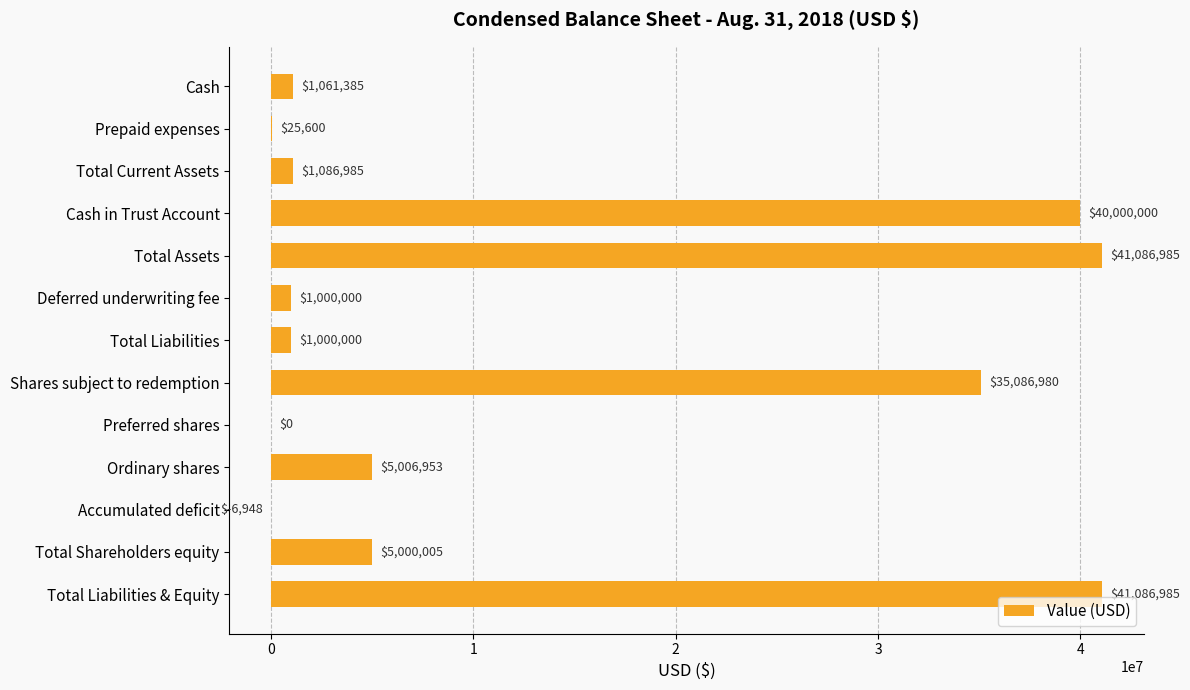

How many categories are shown in the chart?

13